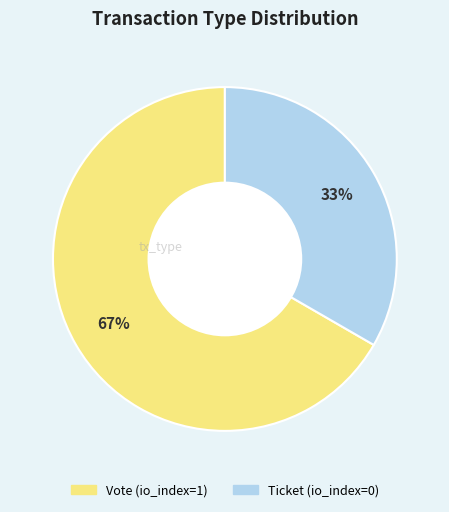

Is the sum of Vote and Ticket greater than half?

Yes